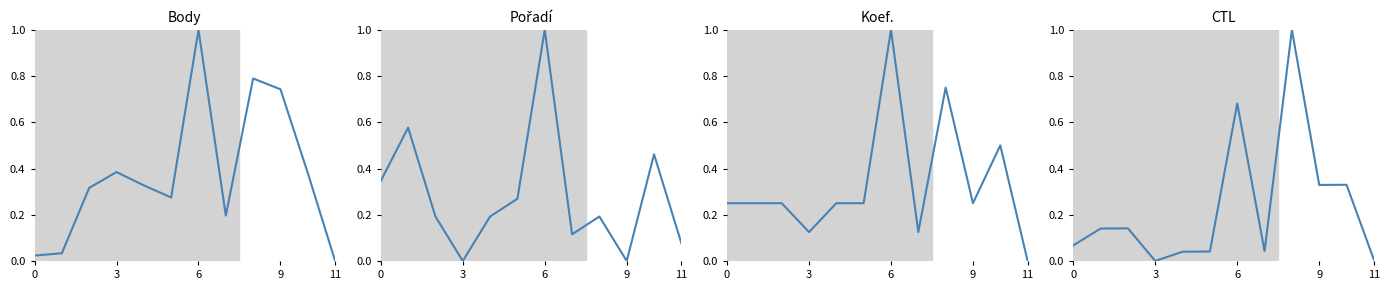

Where is Body nearest to the value 0?

11